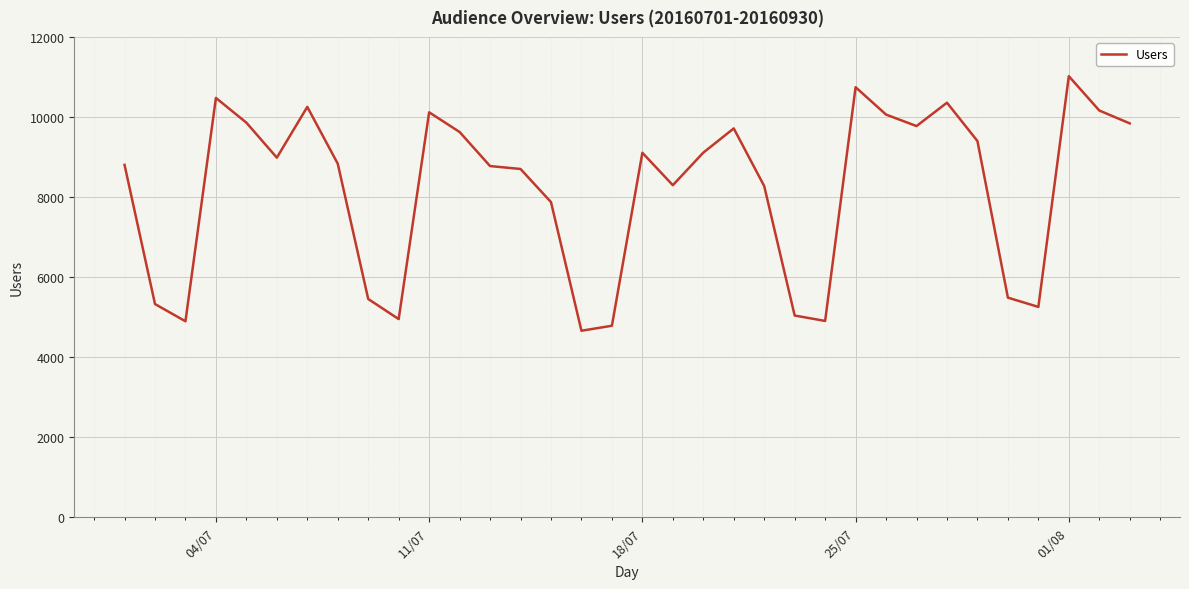

What is the minimum value shown in the chart?

4660